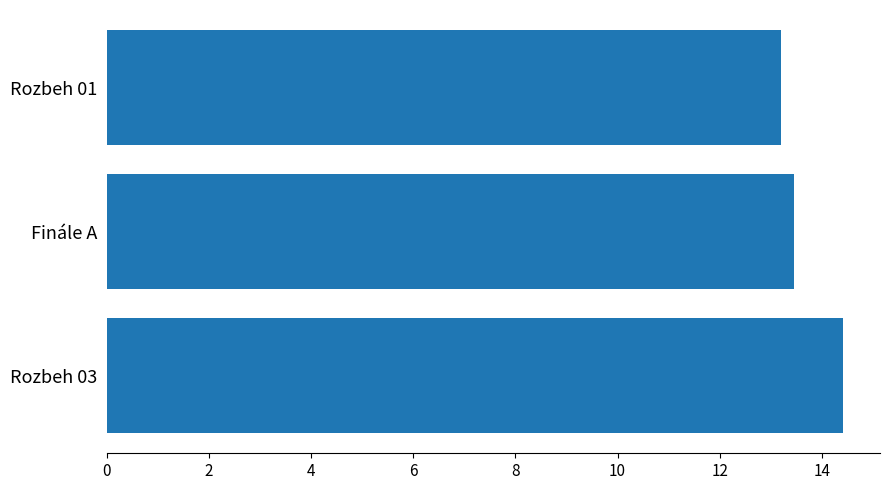

Reading bottom to top, what are all the values shown in this chart?

14.4	13.5	13.2